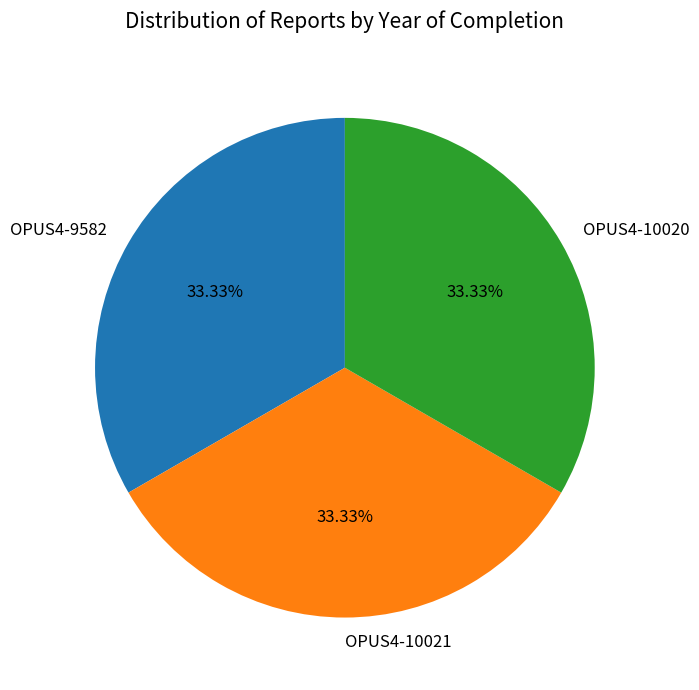

How many segments does this pie chart have?

3